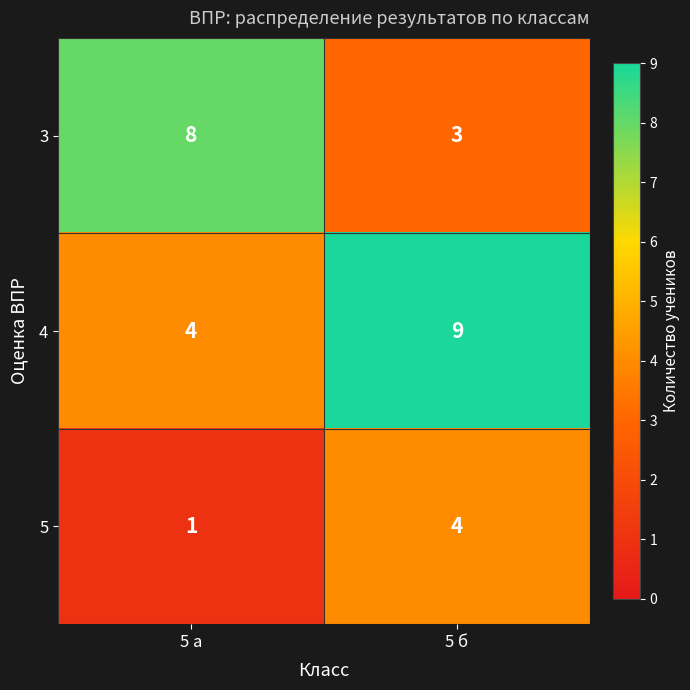

Reading left to right, what are all the values shown in this chart?

3: 5 а=8	5 б=3
4: 5 а=4	5 б=9
5: 5 а=1	5 б=4